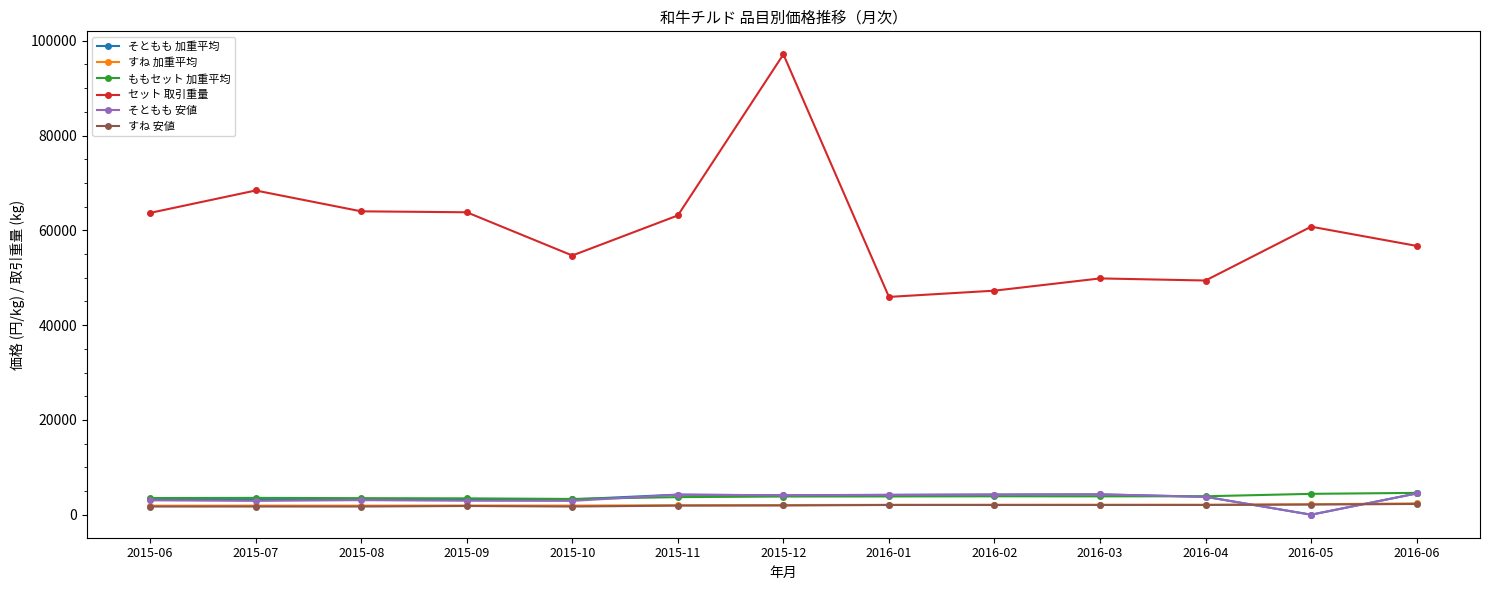

What is the sum of all セット 取引重量 values?

784799.0